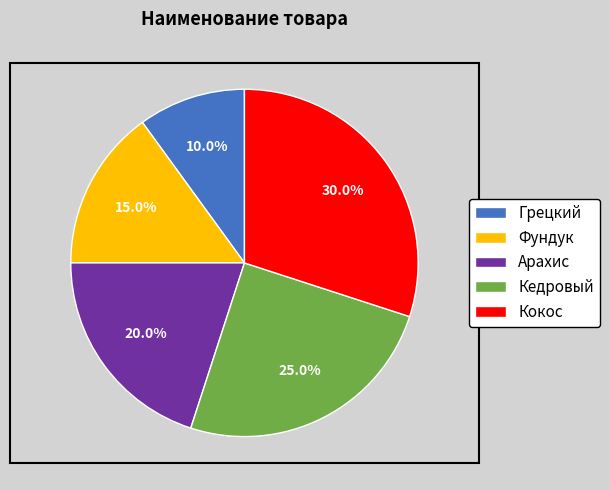

What percentage is the Фундук slice, to the nearest percent?

15%